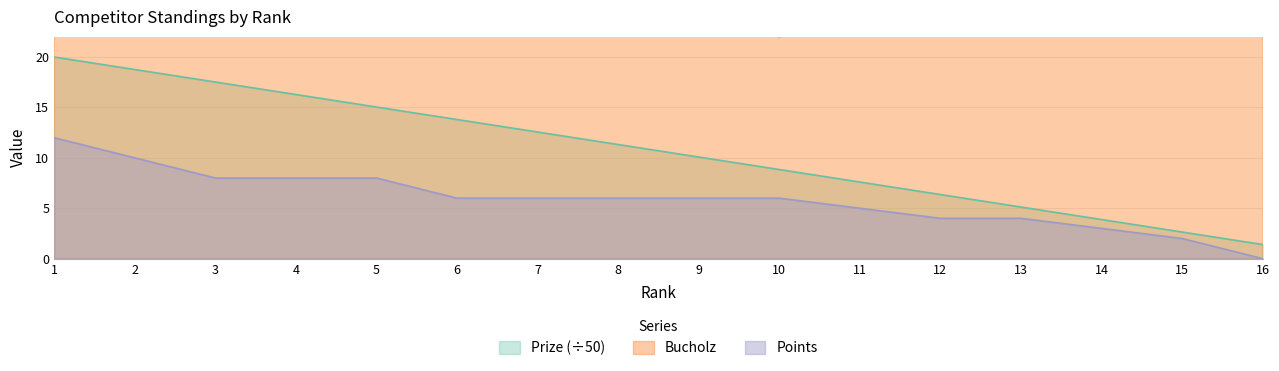

Reading left to right, extract all data points from this chart.

Prize: 1=20.0	2=18.8	3=17.5	4=16.3	5=15.0	6=13.8	7=12.6	8=11.3	9=10.1	10=8.8	11=7.6	12=6.4	13=5.1	14=3.9	15=2.6	16=1.4
Bucholz: 1=40.0	2=48.0	3=42.0	4=42.0	5=40.0	6=41.0	7=37.0	8=29.0	9=29.0	10=22.0	11=27.0	12=39.0	13=31.0	14=31.0	15=25.0	16=29.0
Points: 1=12.0	2=10.0	3=8.0	4=8.0	5=8.0	6=6.0	7=6.0	8=6.0	9=6.0	10=6.0	11=5.0	12=4.0	13=4.0	14=3.0	15=2.0	16=0.0